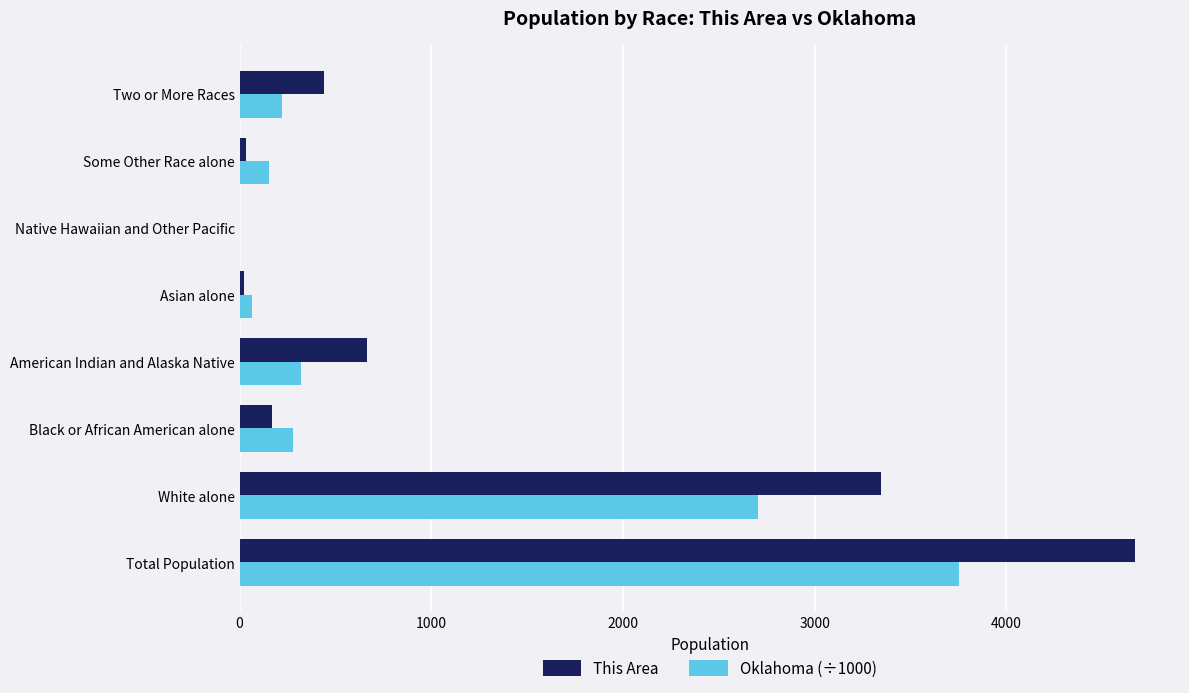

What is the sum of all This Area values?

9346.0